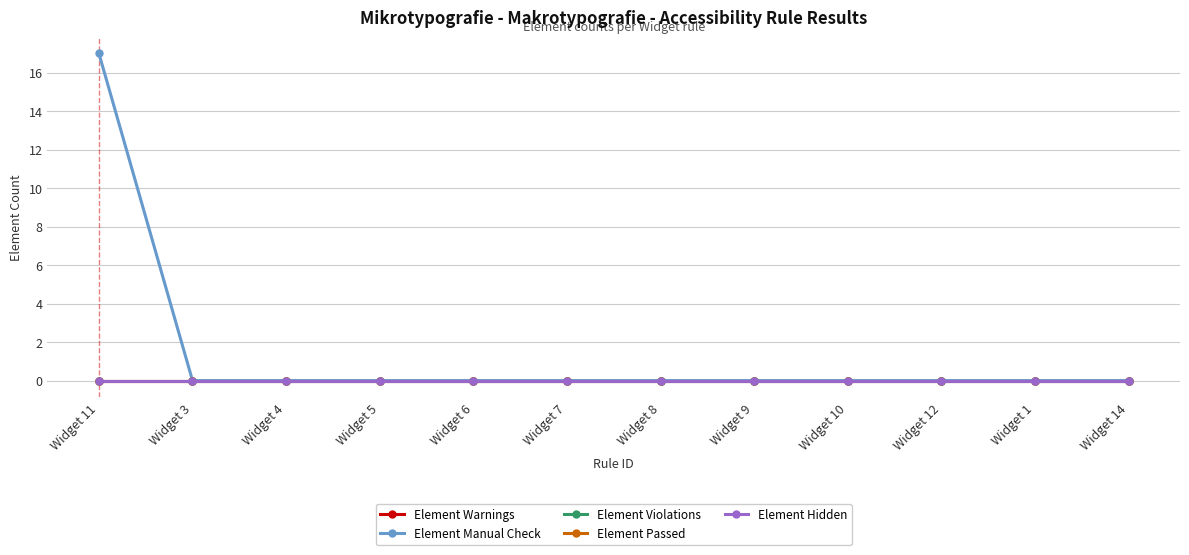

Does the chart have visible grid lines?

Yes